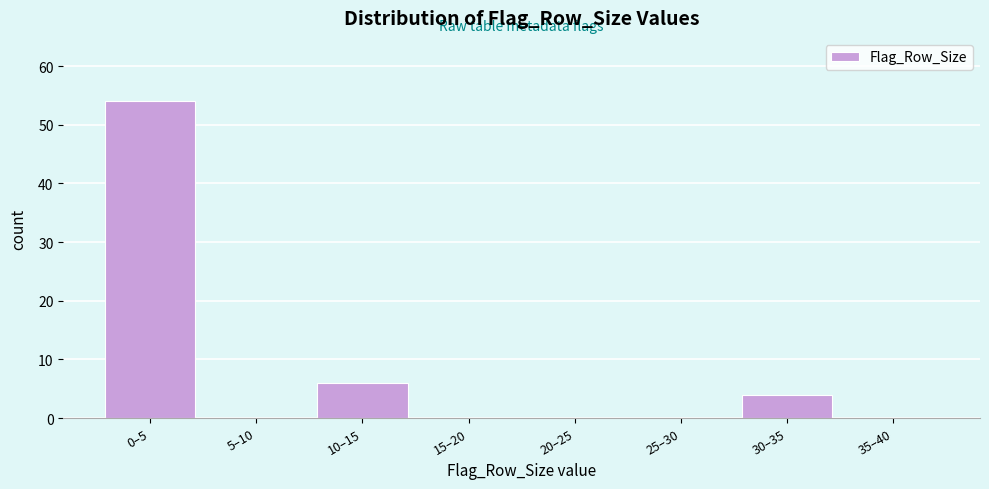

Reading left to right, list all the values displayed in this chart.

0–5=54	5–10=0	10–15=6	15–20=0	20–25=0	25–30=0	30–35=4	35–40=0